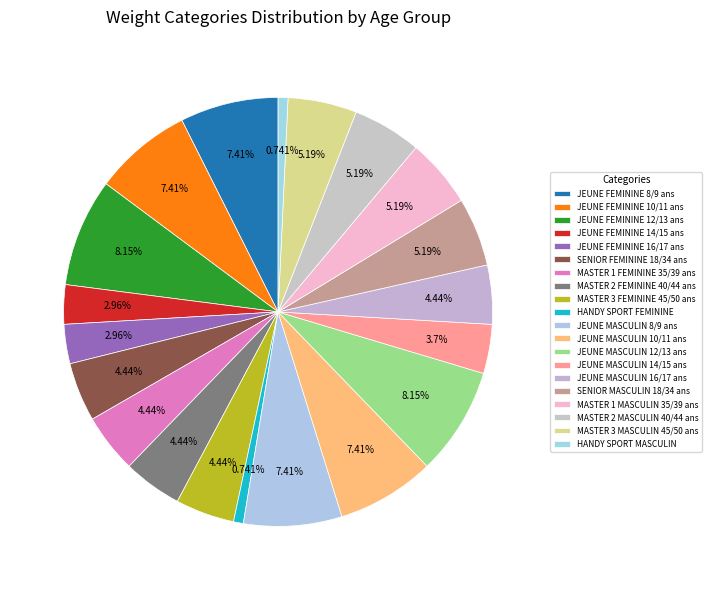

Which slice is the smallest?

HANDY SPORT FEMININE